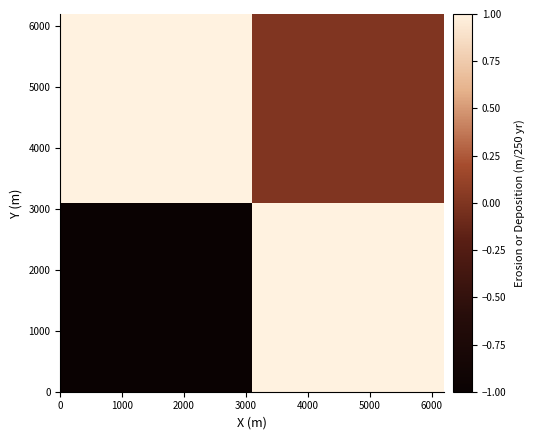

At how many categories does at least one series exceed 0?

2